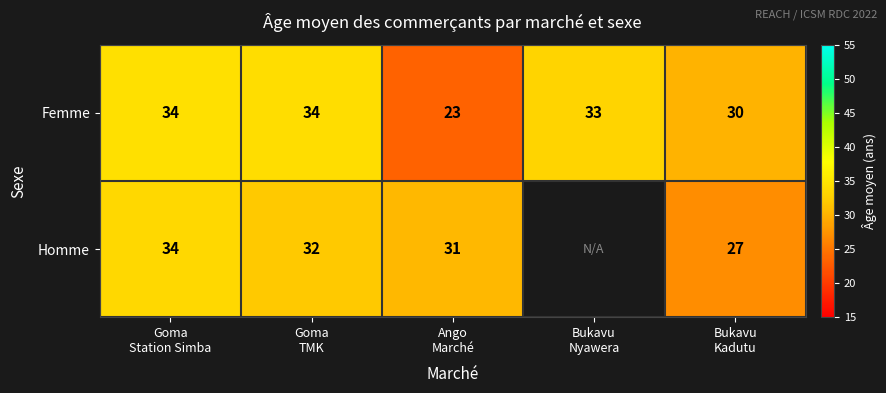

Which series has the widest spread of values?

Femme